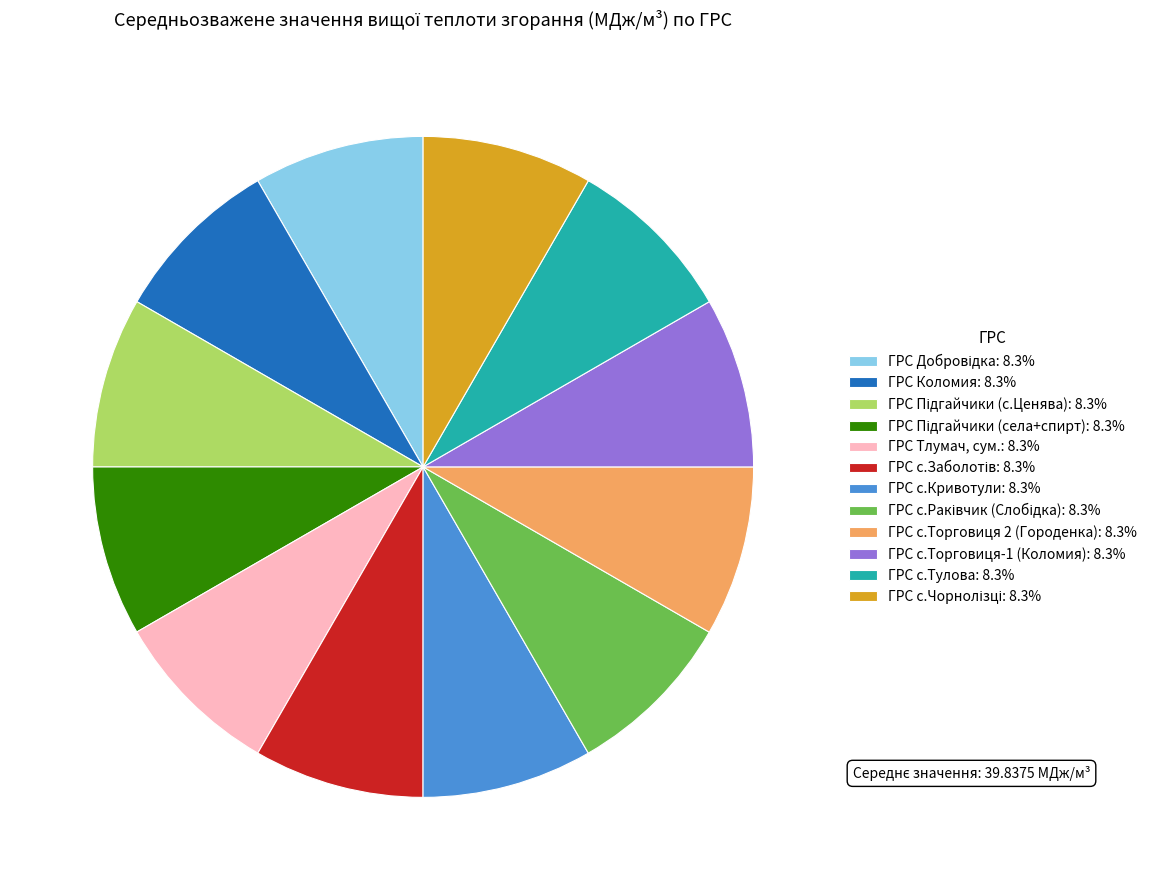

What is the ratio of the value at ГРС с.Кривотули: 8.3% to the value at ГРС Коломия: 8.3%?

1.0